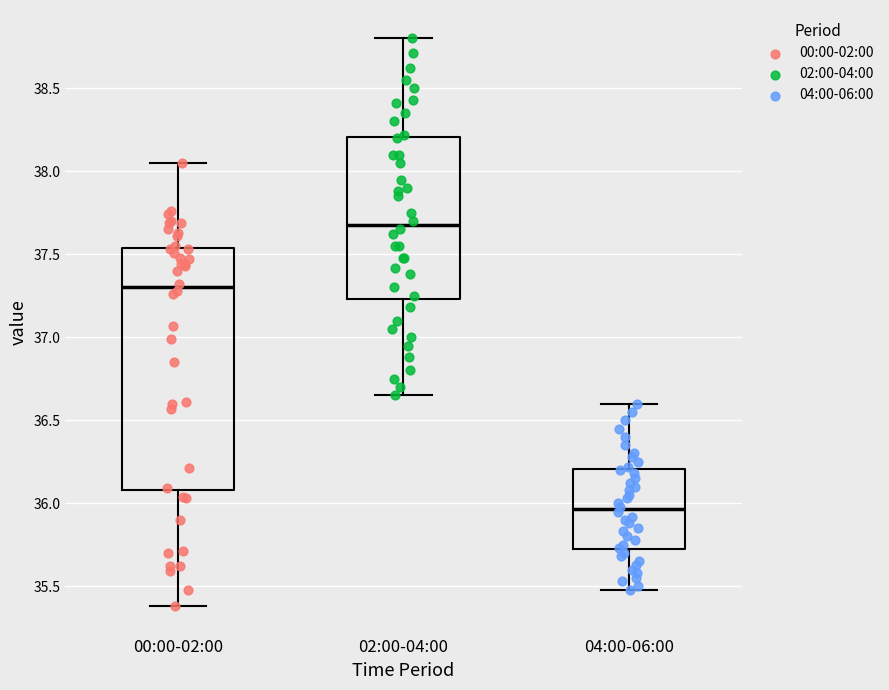

Reading left to right, read every box against the y-axis: the position of its median line, the range the box covers, and the ends of its whiskers. The values are not printed on the chart, so give them approximately, as read against the axis.

00:00-02:00: median 37.30, box 36.10 to 37.55, whiskers 35.40 to 38.05
02:00-04:00: median 37.70, box 37.25 to 38.20, whiskers 36.65 to 38.80
04:00-06:00: median 35.95, box 35.70 to 36.20, whiskers 35.50 to 36.60